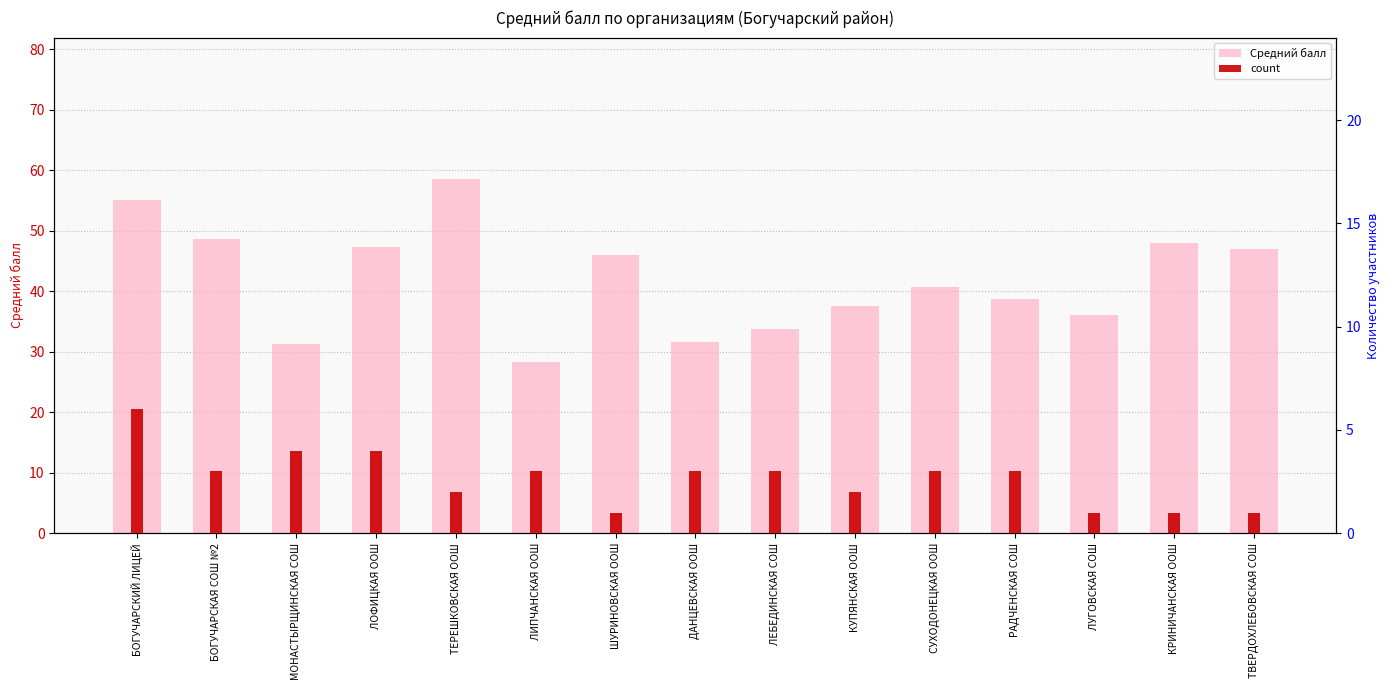

Reading right to left, list all the values displayed in this chart.

Средний балл: ТВЕРДОХЛЕБОВСКАЯ СОШ=47.0	КРИНИЧАНСКАЯ ООШ=48.0	ЛУГОВСКАЯ СОШ=36.0	РАДЧЕНСКАЯ СОШ=38.7	СУХОДОНЕЦКАЯ ООШ=40.7	КУПЯНСКАЯ ООШ=37.5	ЛЕБЕДИНСКАЯ СОШ=33.7	ДАНЦЕВСКАЯ ООШ=31.7	ШУРИНОВСКАЯ ООШ=46.0	ЛИПЧАНСКАЯ ООШ=28.3	ТЕРЕШКОВСКАЯ ООШ=58.5	ЛОФИЦКАЯ ООШ=47.2	МОНАСТЫРЩИНСКАЯ СОШ=31.2	БОГУЧАРСКАЯ СОШ №2=48.7	БОГУЧАРСКИЙ ЛИЦЕЙ=55.0
count: ТВЕРДОХЛЕБОВСКАЯ СОШ=1.0	КРИНИЧАНСКАЯ ООШ=1.0	ЛУГОВСКАЯ СОШ=1.0	РАДЧЕНСКАЯ СОШ=3.0	СУХОДОНЕЦКАЯ ООШ=3.0	КУПЯНСКАЯ ООШ=2.0	ЛЕБЕДИНСКАЯ СОШ=3.0	ДАНЦЕВСКАЯ ООШ=3.0	ШУРИНОВСКАЯ ООШ=1.0	ЛИПЧАНСКАЯ ООШ=3.0	ТЕРЕШКОВСКАЯ ООШ=2.0	ЛОФИЦКАЯ ООШ=4.0	МОНАСТЫРЩИНСКАЯ СОШ=4.0	БОГУЧАРСКАЯ СОШ №2=3.0	БОГУЧАРСКИЙ ЛИЦЕЙ=6.0